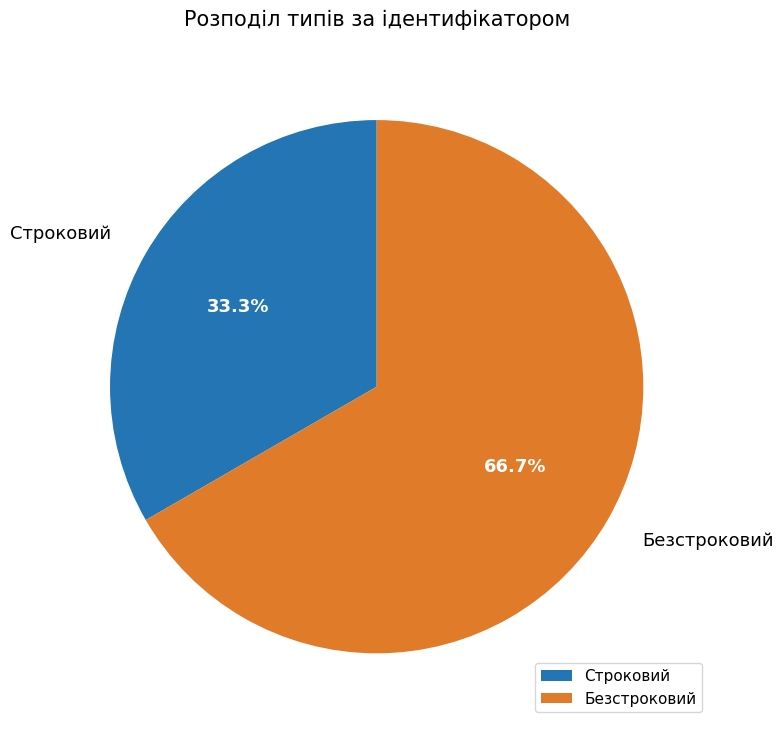

Which slice is the smallest?

Строковий